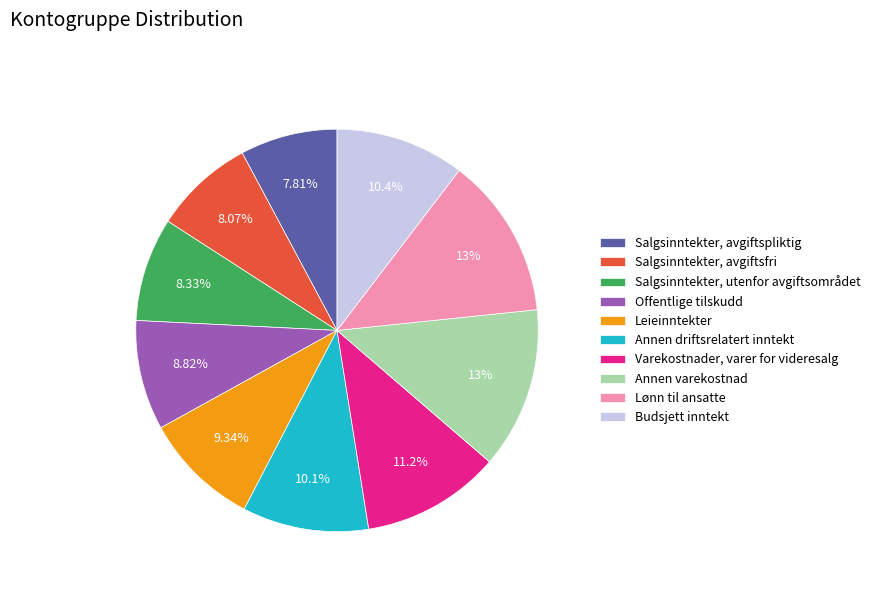

Which has a higher value, Salgsinntekter, utenfor avgiftsområdet or Leieinntekter?

Leieinntekter